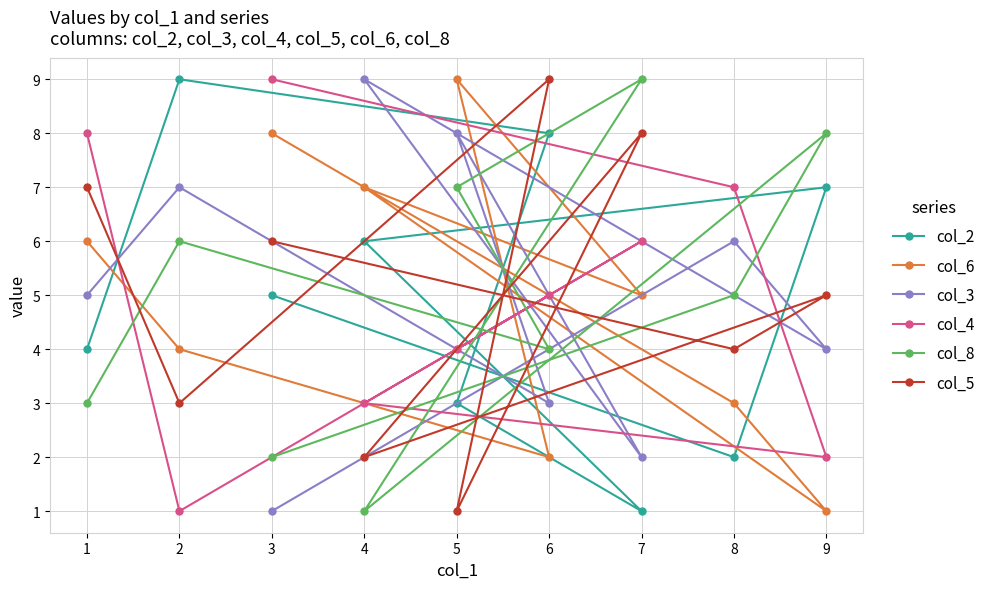

What is the value of the col_4 point at the 8th from the left?

7